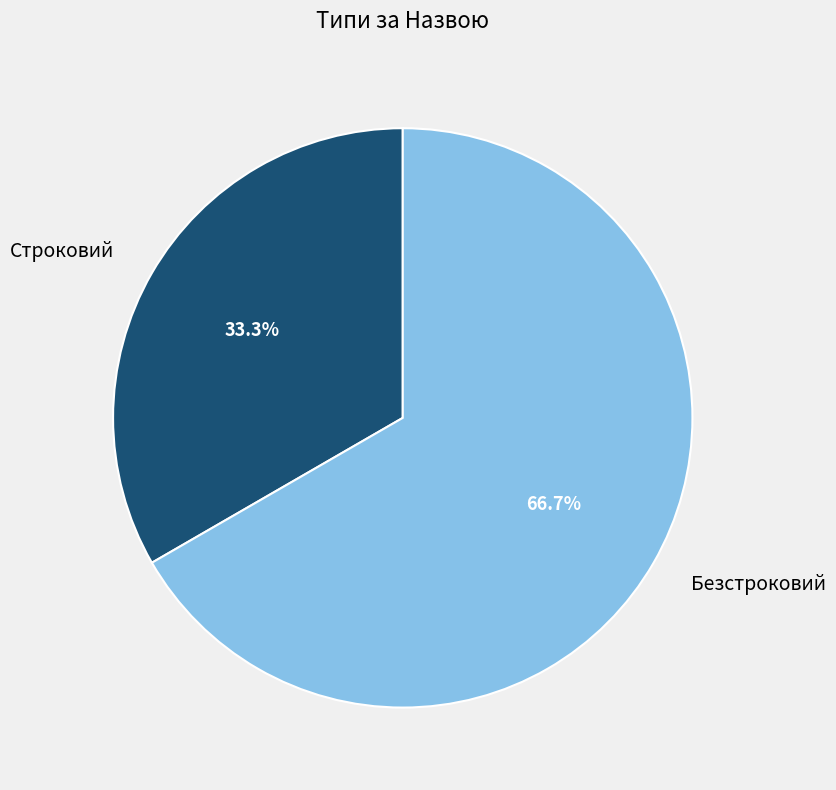

Count the number of slices in the pie.

2